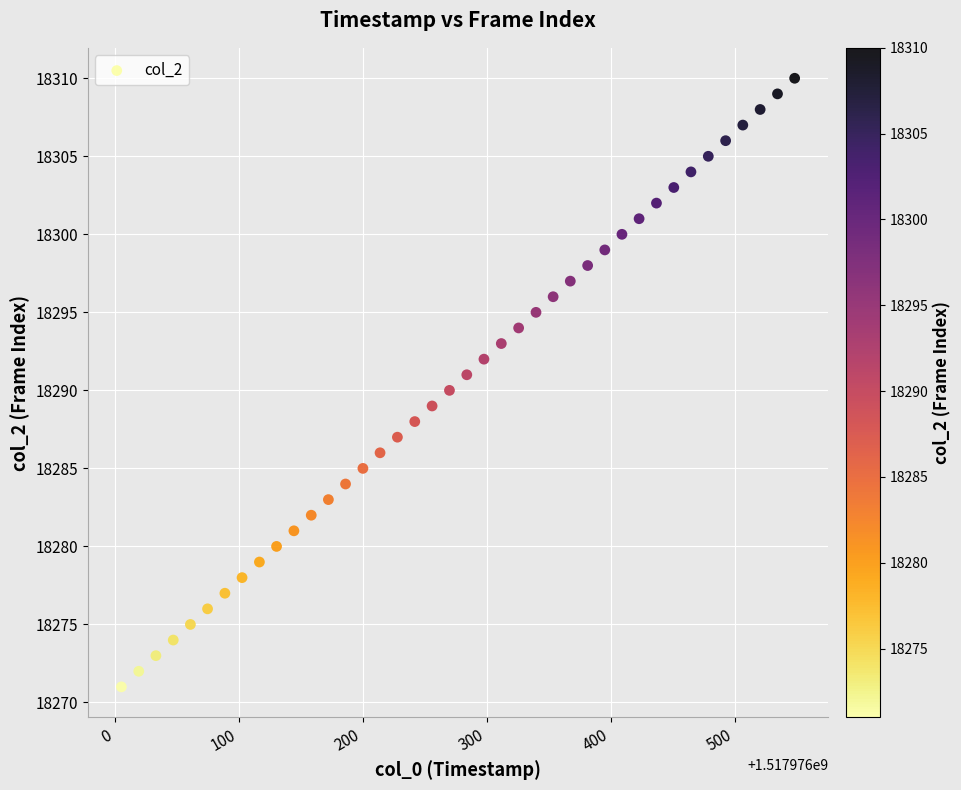

What is the range of Y values (max minus min)?

39